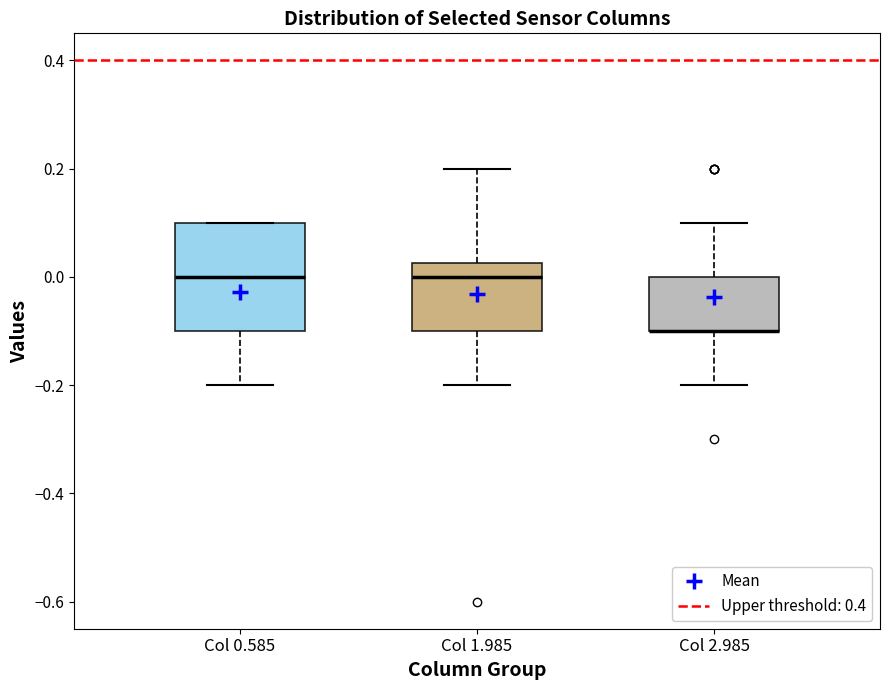

Reading left to right, read every box against the y-axis: the position of its median line, the range the box covers, and the ends of its whiskers. The values are not printed on the chart, so give them approximately, as read against the axis.

Col 0.585: median 0.00, box -0.10 to 0.10, whiskers -0.20 to 0.10
Col 1.985: median 0.00, box -0.10 to 0.02, whiskers -0.20 to 0.20
Col 2.985: median -0.10 (drawn on the box's lower edge), box -0.10 to 0.00, whiskers -0.20 to 0.10